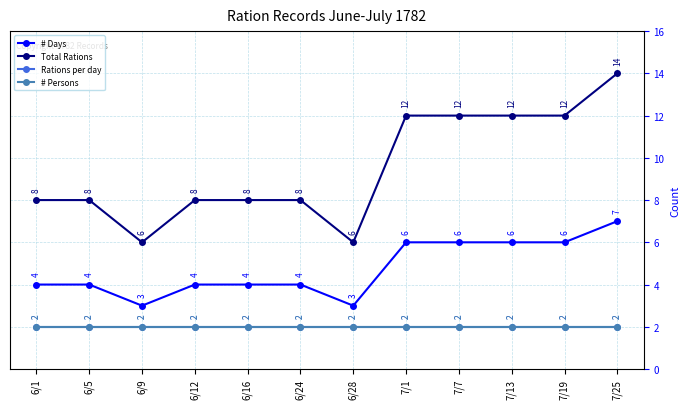

True or false: # Days and # Persons cross at least once.

False